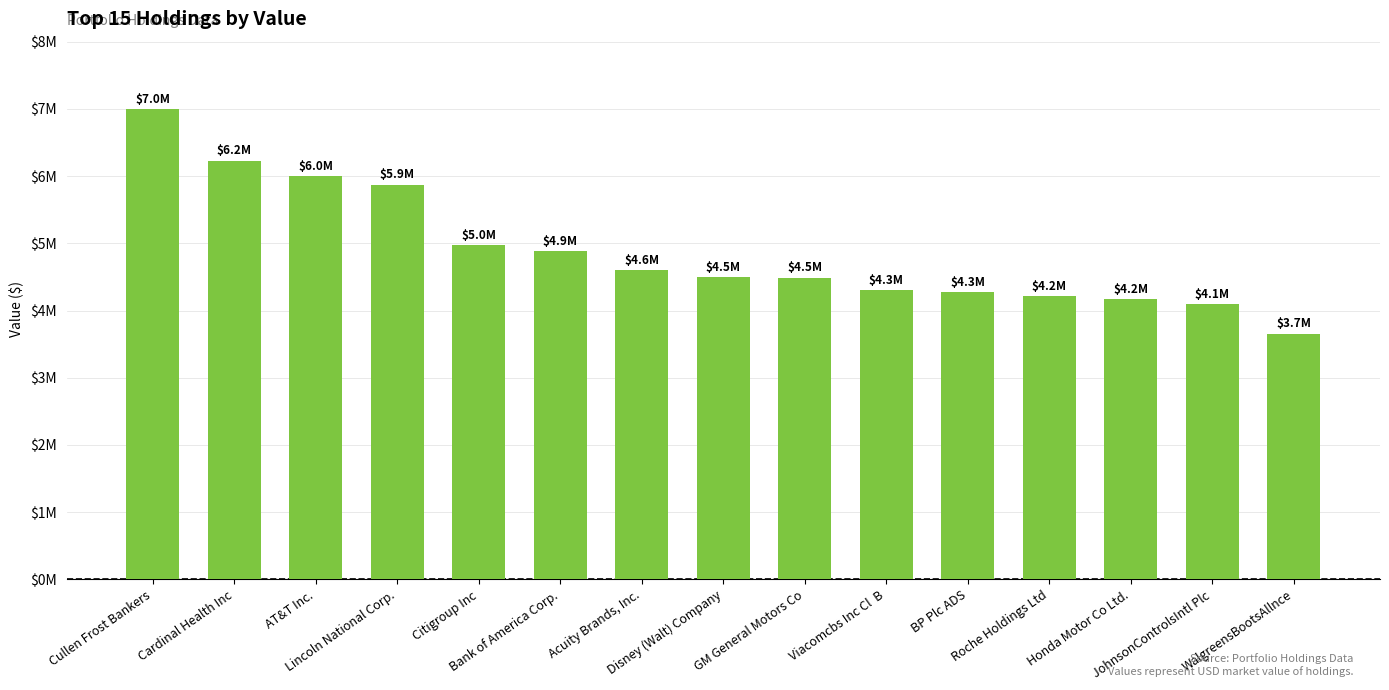

Does the chart contain any negative values?

No